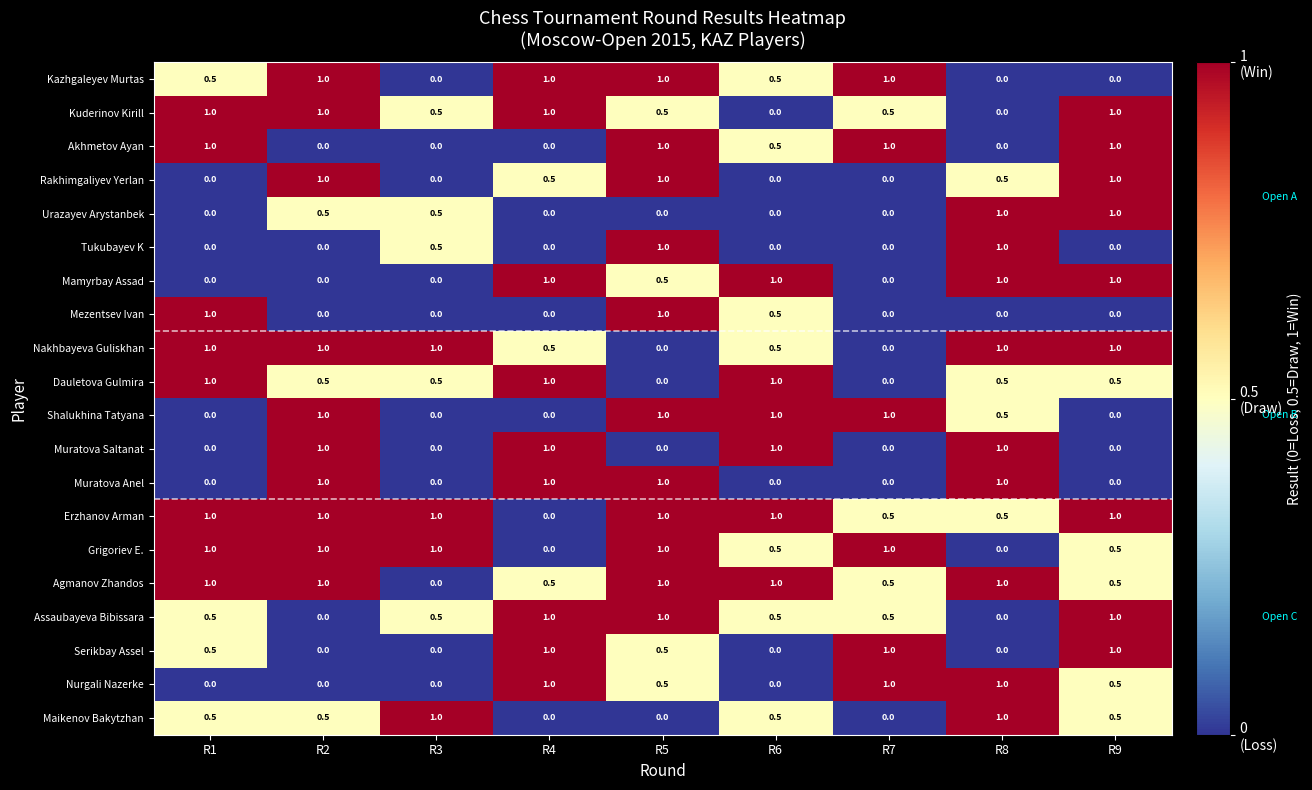

What is the maximum value for Akhmetov Ayan?

1.0